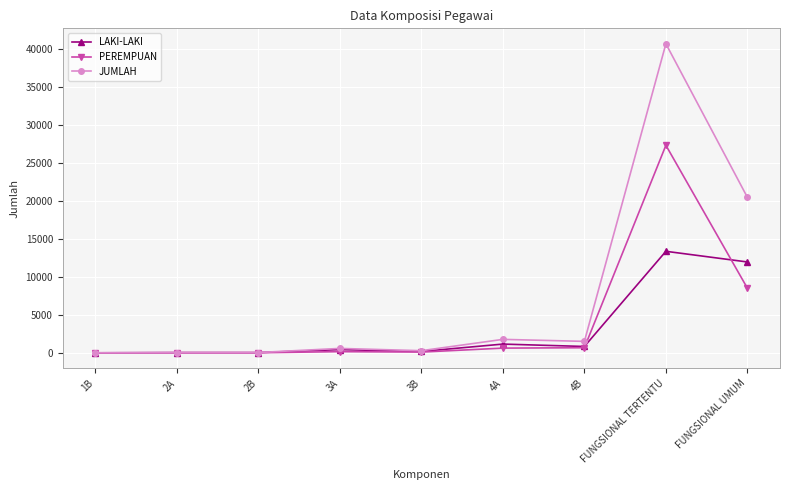

List the series in order of their peak value, lowest first.

LAKI-LAKI, PEREMPUAN, JUMLAH